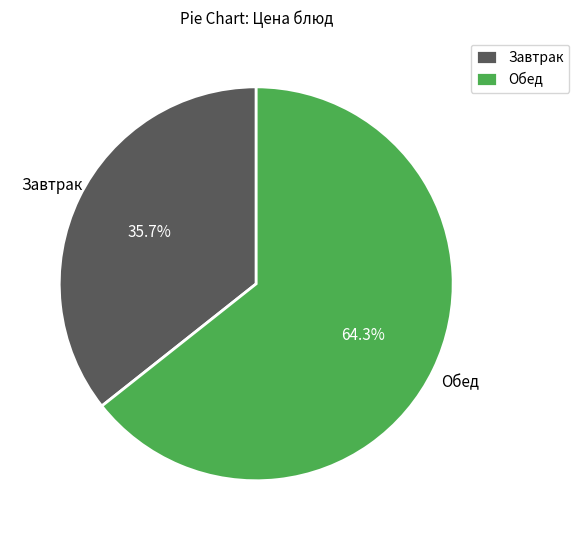

Combined, do Обед and Завтрак account for over 50%?

Yes